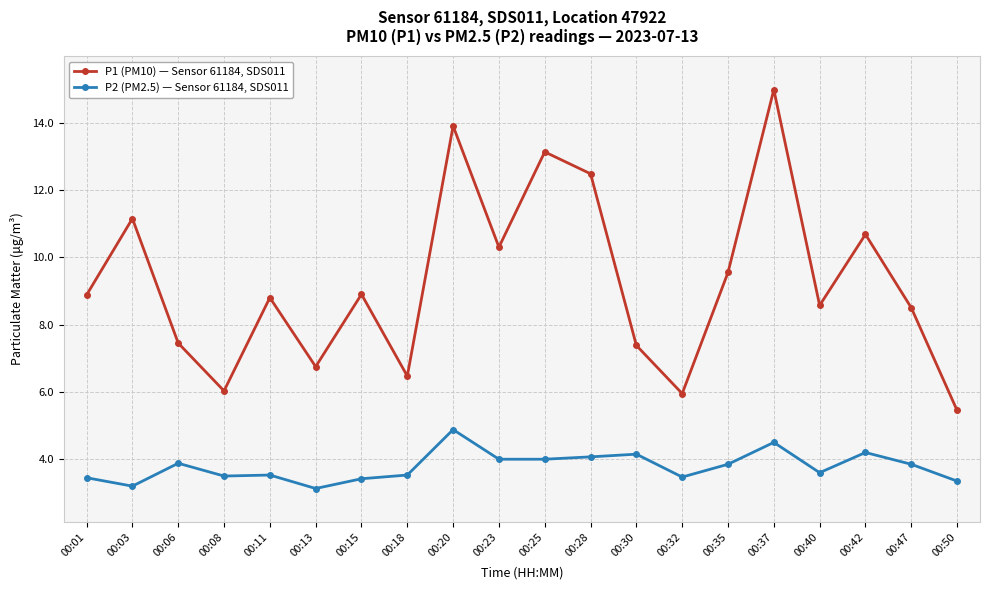

Does the chart have visible grid lines?

Yes